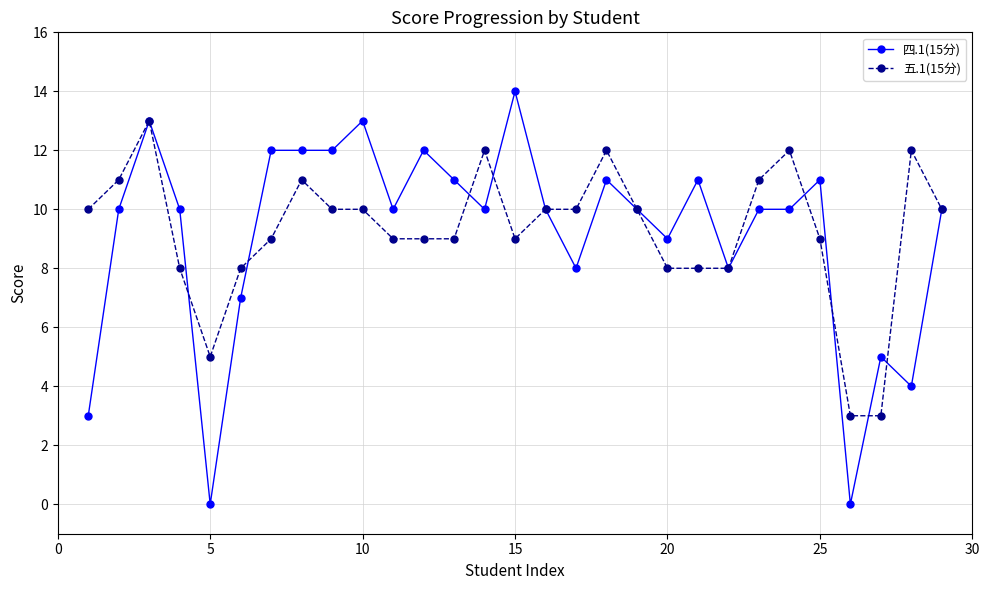

At how many categories does at least one series exceed 1?

29